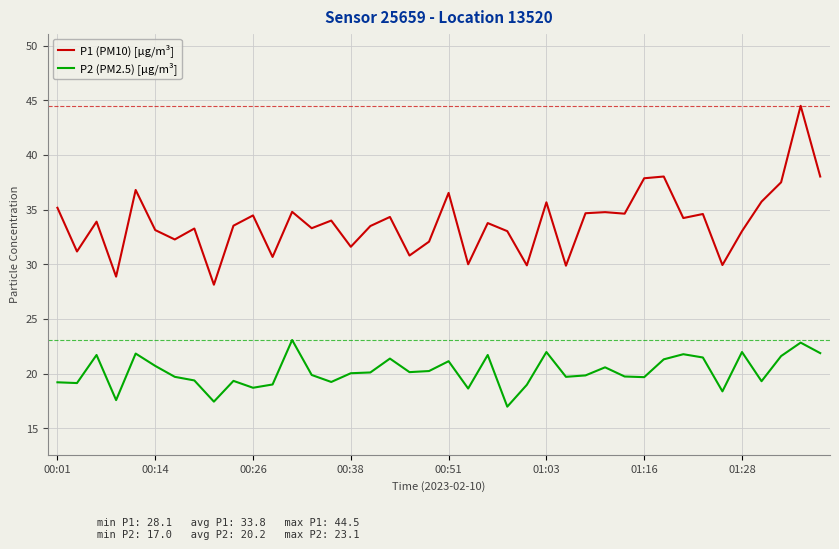

True or false: P2 (PM2.5) [µg/m³] and P1 (PM10) [µg/m³] intersect in this chart.

False